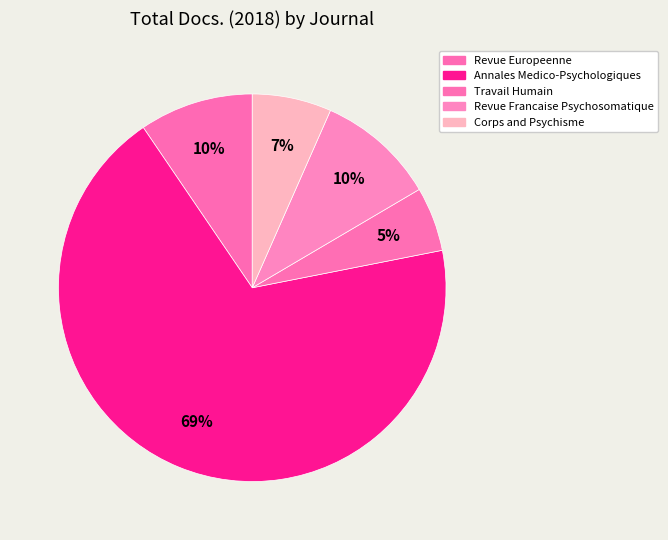

How many segments does this pie chart have?

5